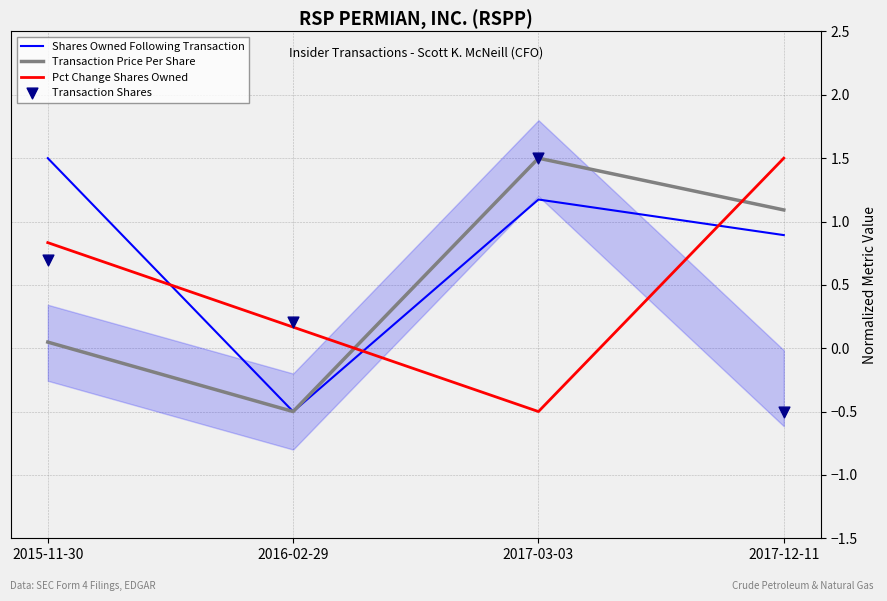

Which series has the largest total across all categories?

Shares Owned Following Transaction